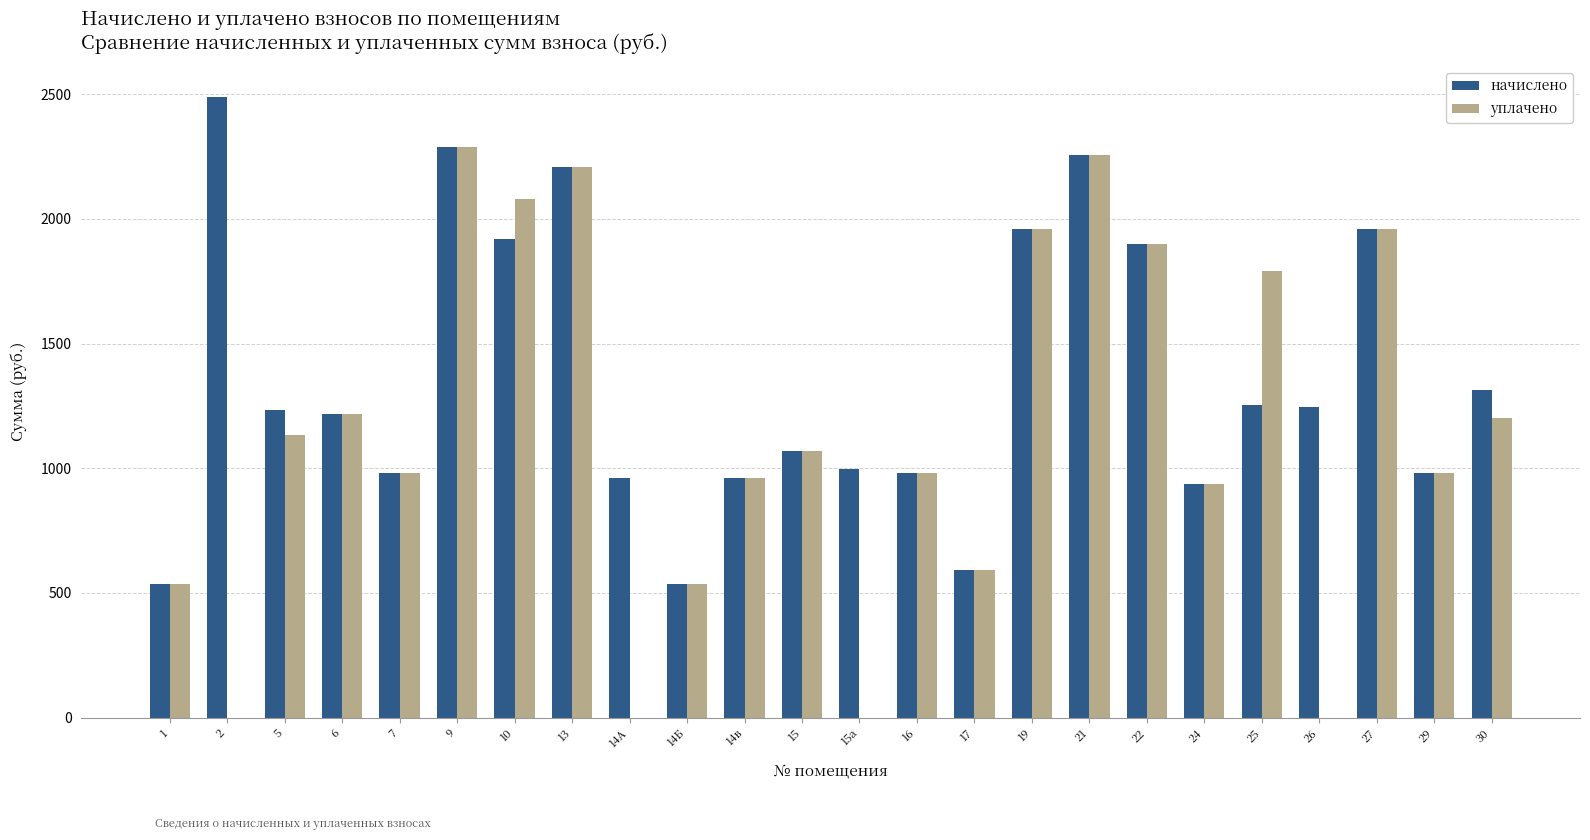

What is the sum of all начислено values?

32783.4